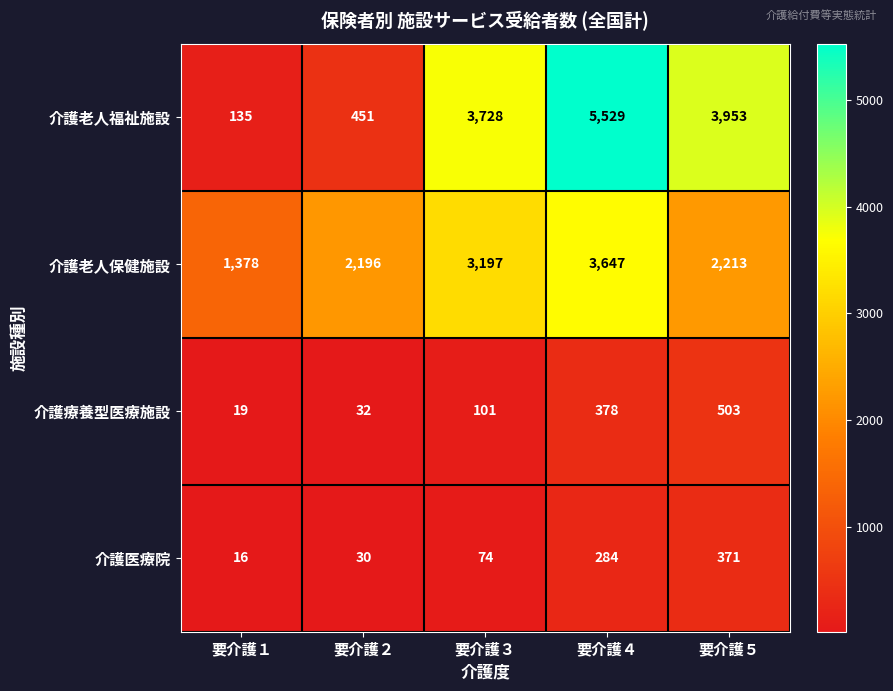

Is it true that 介護老人福祉施設 equals 253 at 要介護２?

False